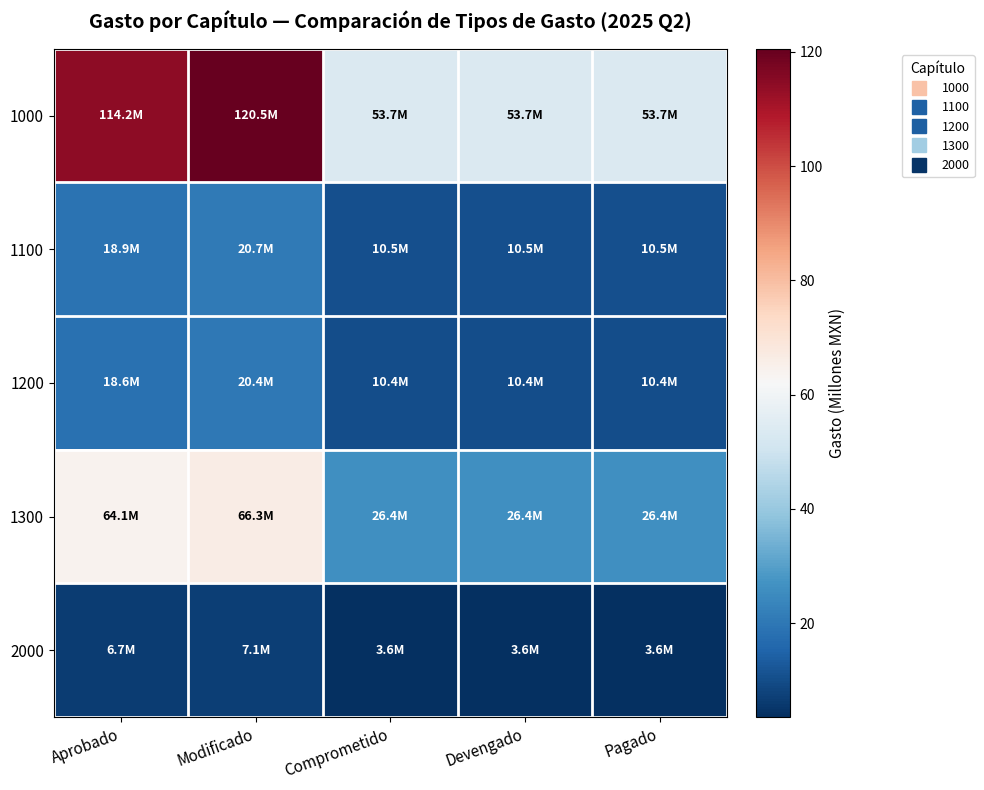

Which has a higher value, Aprobado or Modificado?

Modificado